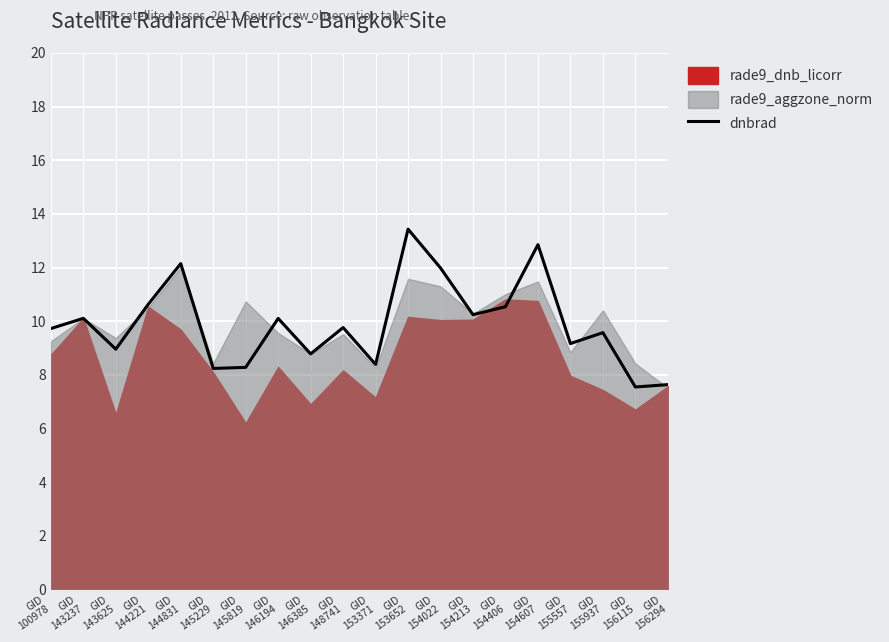

What is the difference between the second highest and minimum values?

5.3